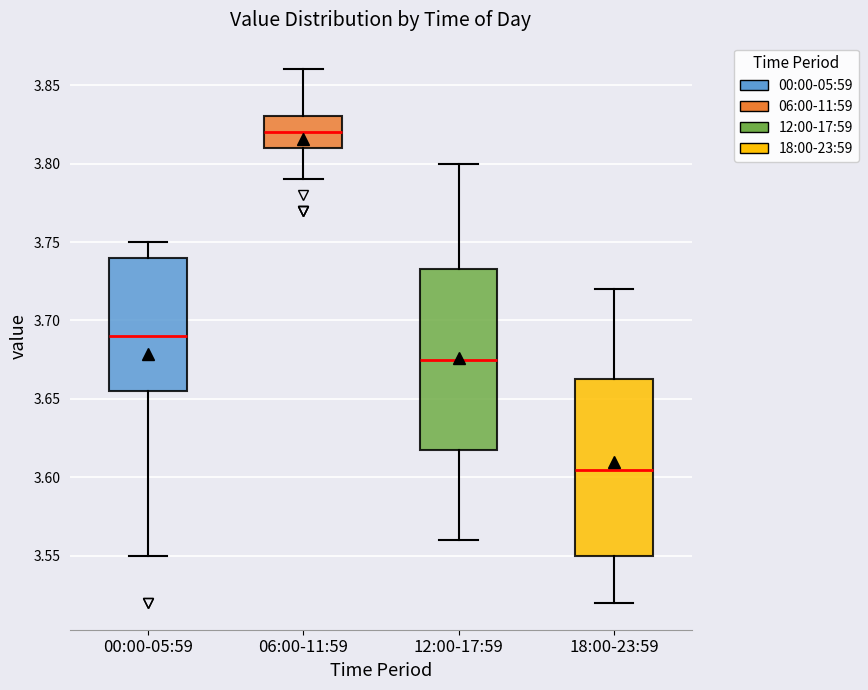

Reading left to right, transcribe this box plot: for each box, give where its median line is, the range the box spans, and where its two whiskers end, as read against the y-axis. The values are not printed on the chart, so give them approximately, as read against the axis.

00:00-05:59: median 3.690, box 3.655 to 3.740, whiskers 3.550 to 3.750
06:00-11:59: median 3.820, box 3.810 to 3.830, whiskers 3.790 to 3.860
12:00-17:59: median 3.675, box 3.620 to 3.735, whiskers 3.560 to 3.800
18:00-23:59: median 3.605, box 3.550 to 3.665, whiskers 3.520 to 3.720